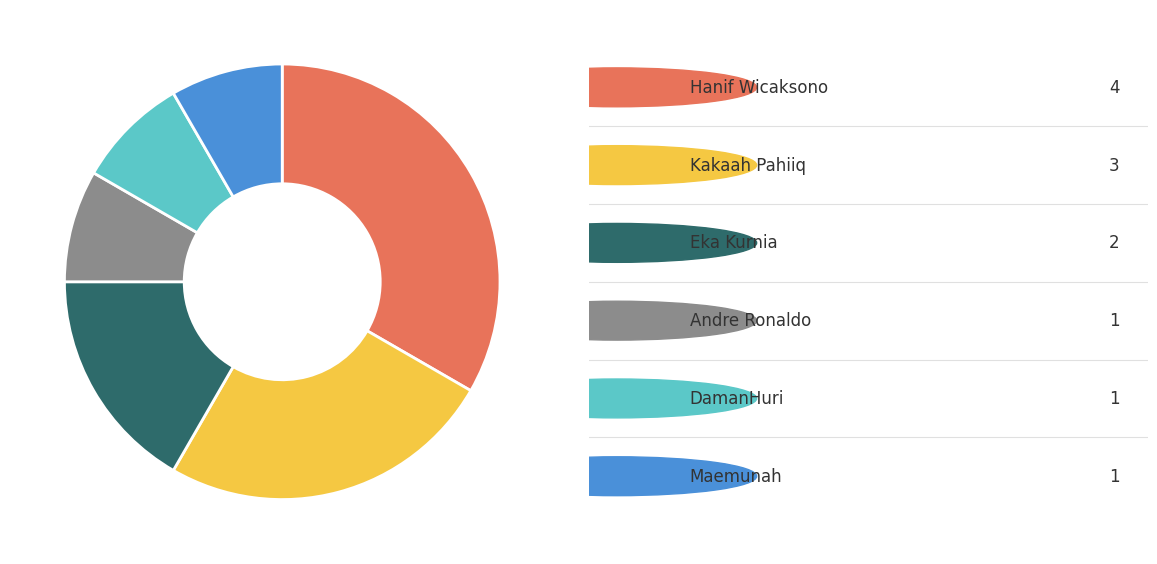

Is there any slice that represents more than half of the pie?

No